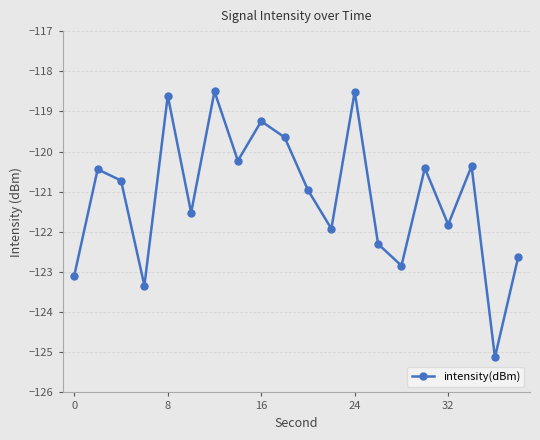

True or false: the data has more than 1 interior local peaks.

True